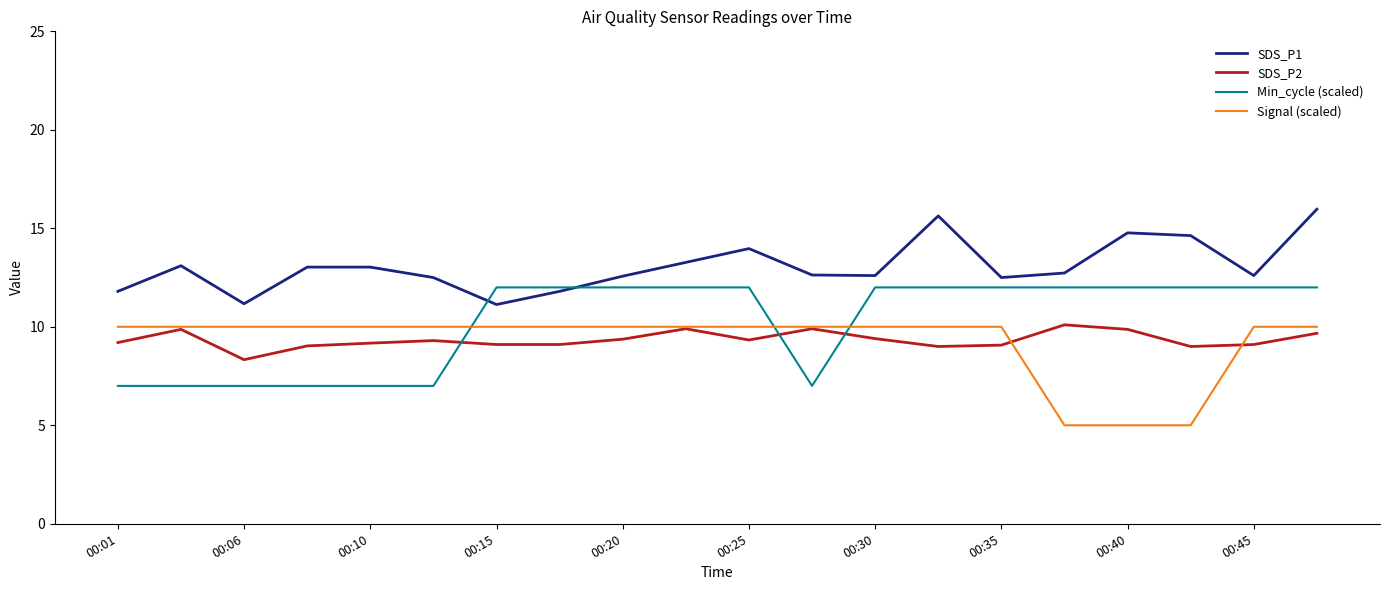

What is the difference between the maximum and second lowest values in the Signal (scaled) series?

5.0